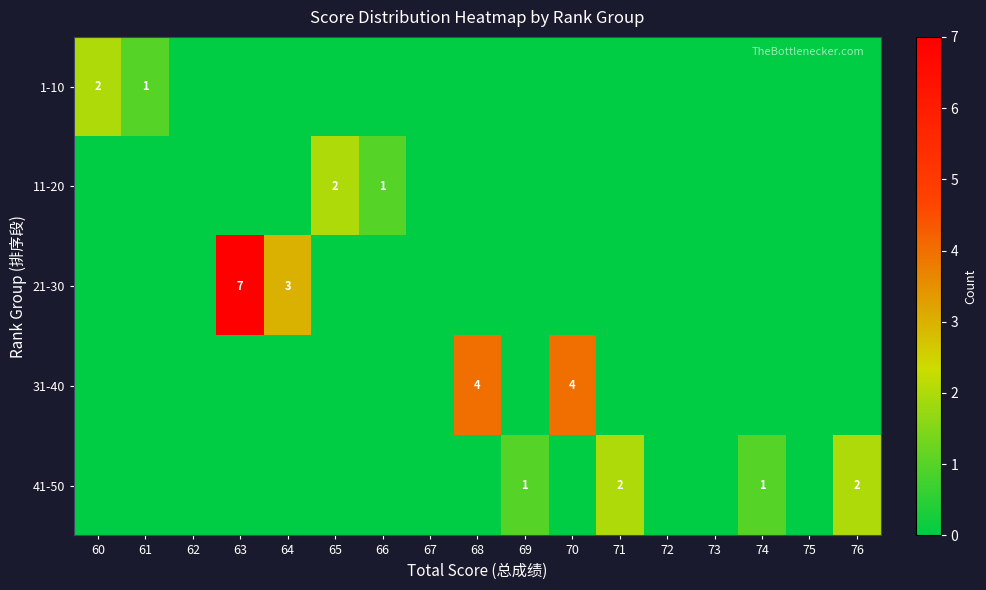

The 11-20 series shows 1 at 66. True or false?

True